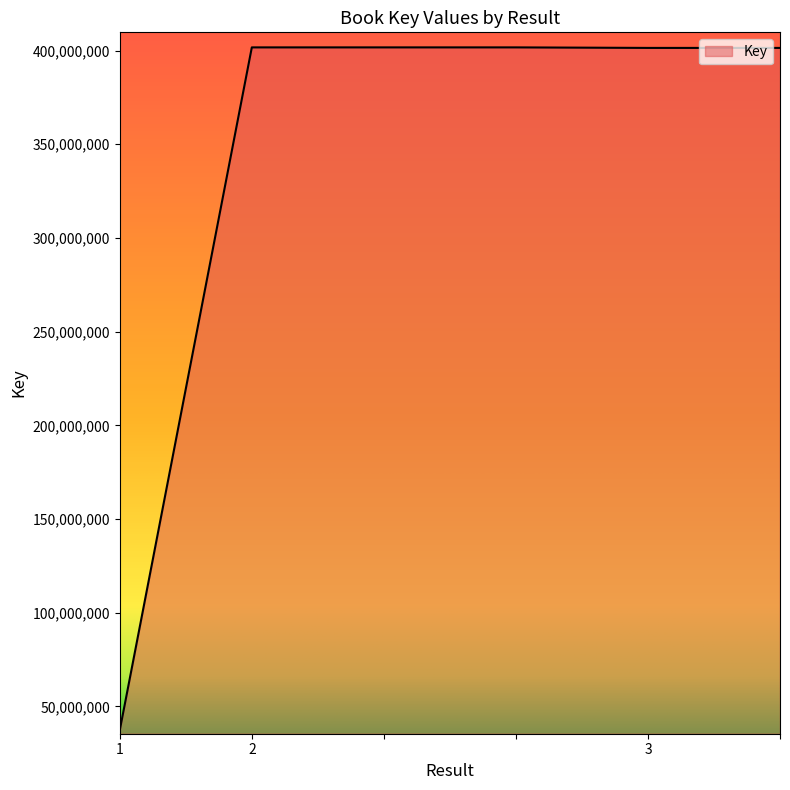

What is the minimum value shown in the chart?

37290050